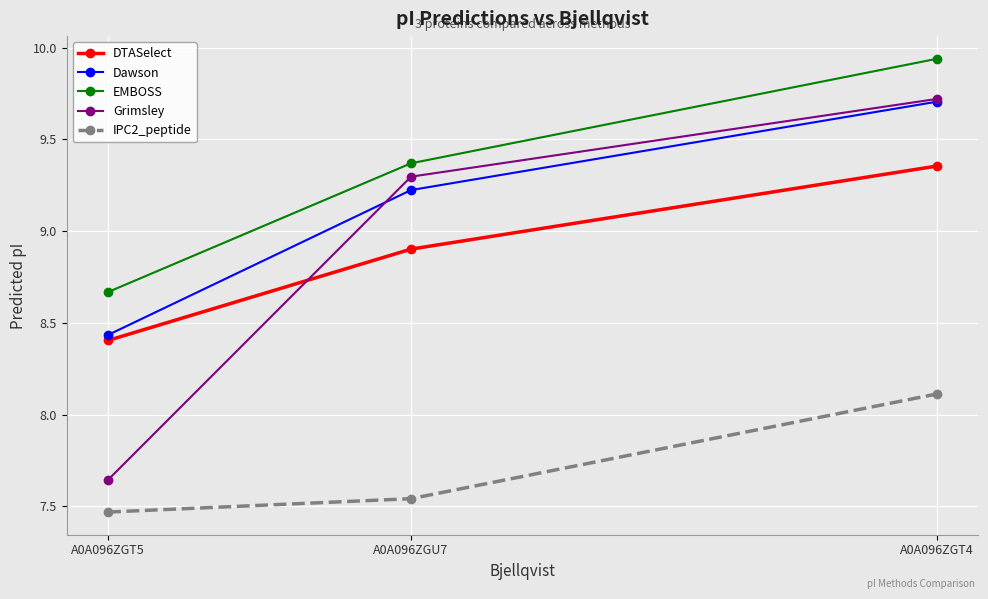

What is the difference between the second highest and minimum values in the Grimsley series?

1.7